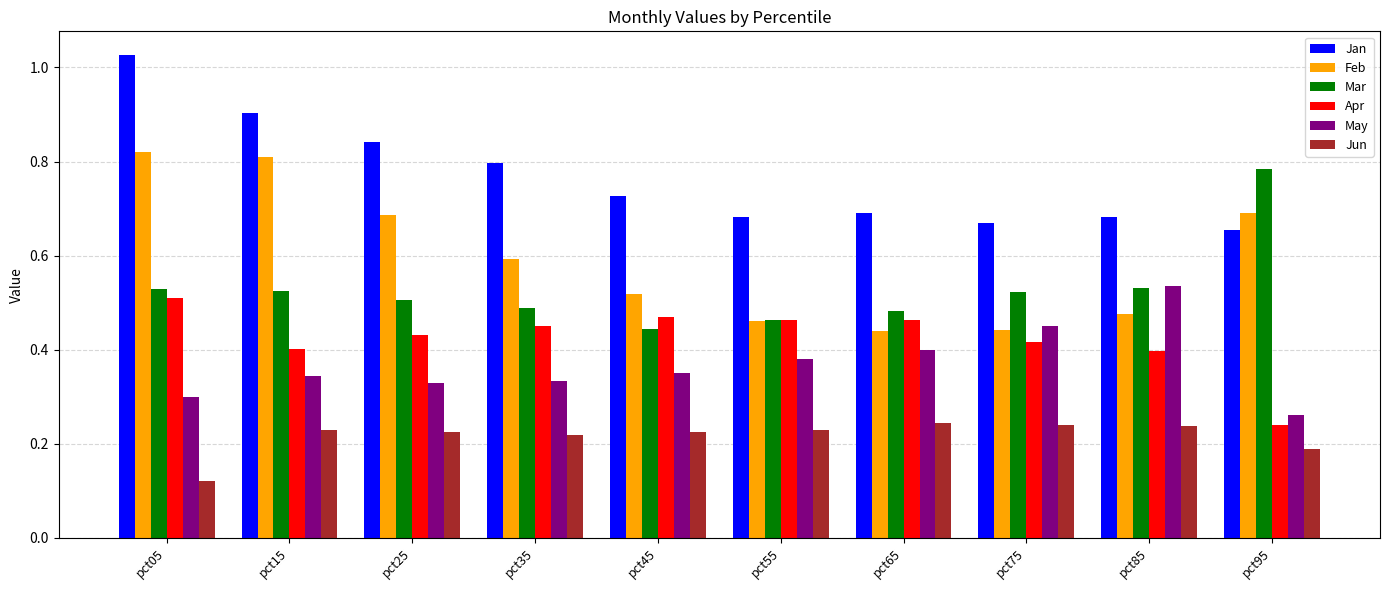

Which label corresponds to the largest value in the chart?

pct05